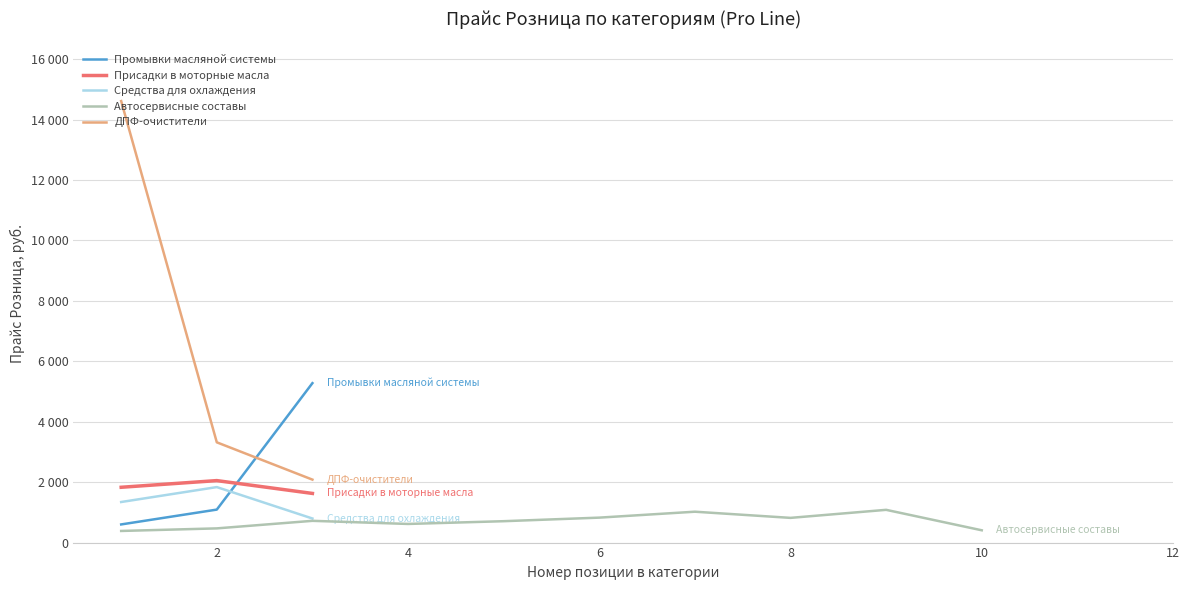

The Средства для системы охлаждения series shows 306 at 4. True or false?

False